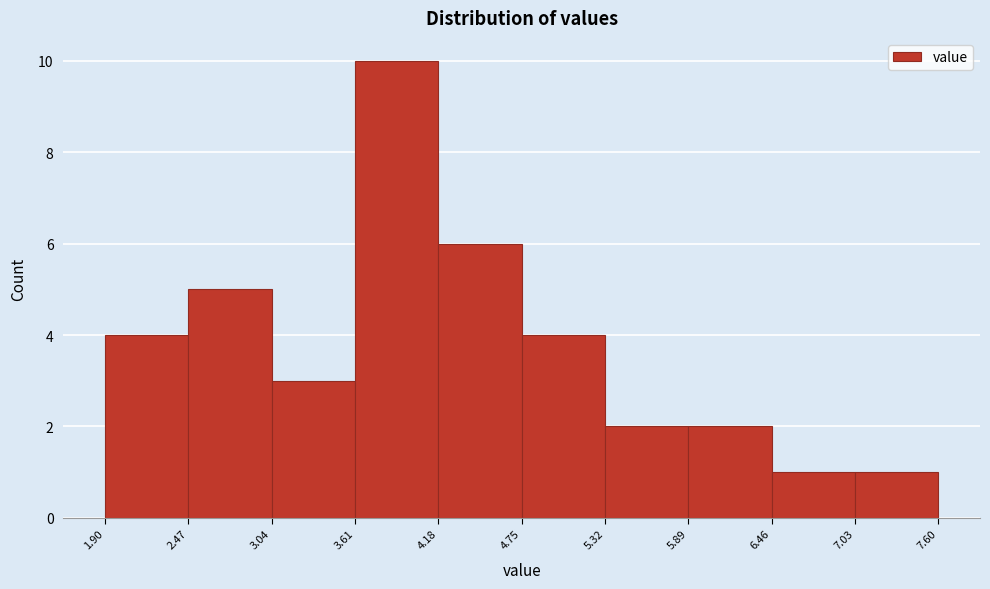

Which range on the x-axis has the tallest bar?

3.61 to 4.18